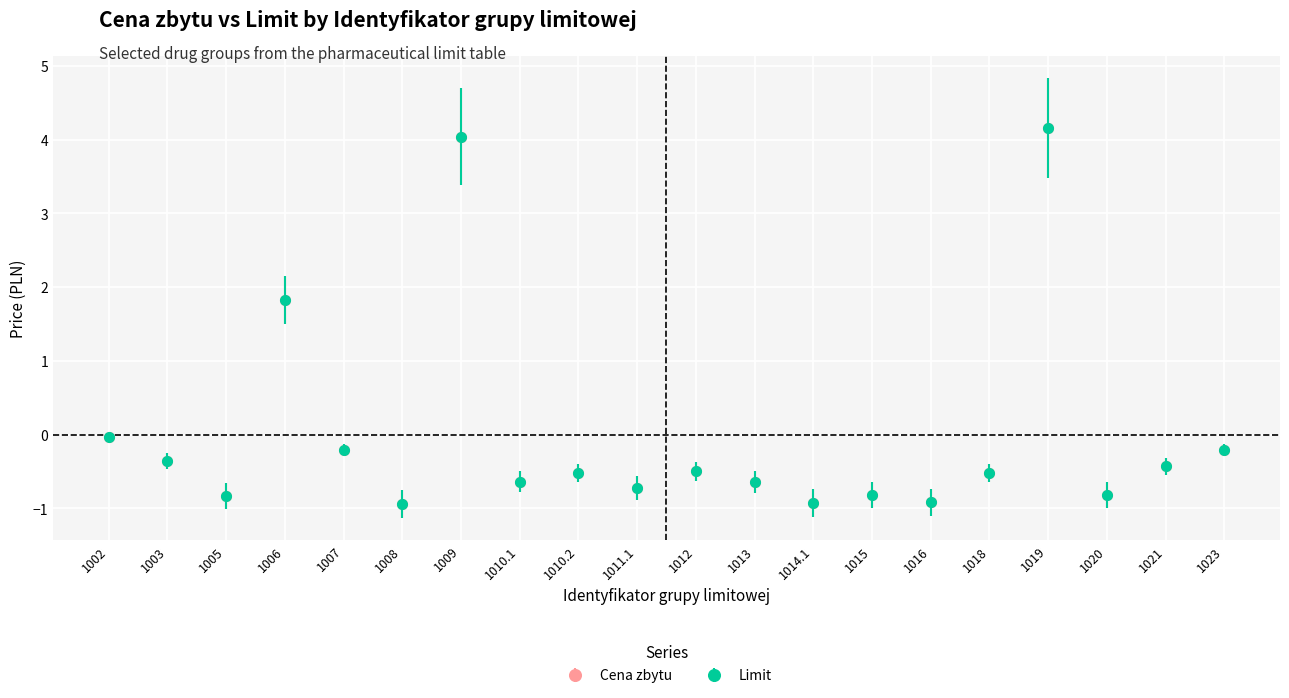

Is this an area chart (filled region under the line)?

No